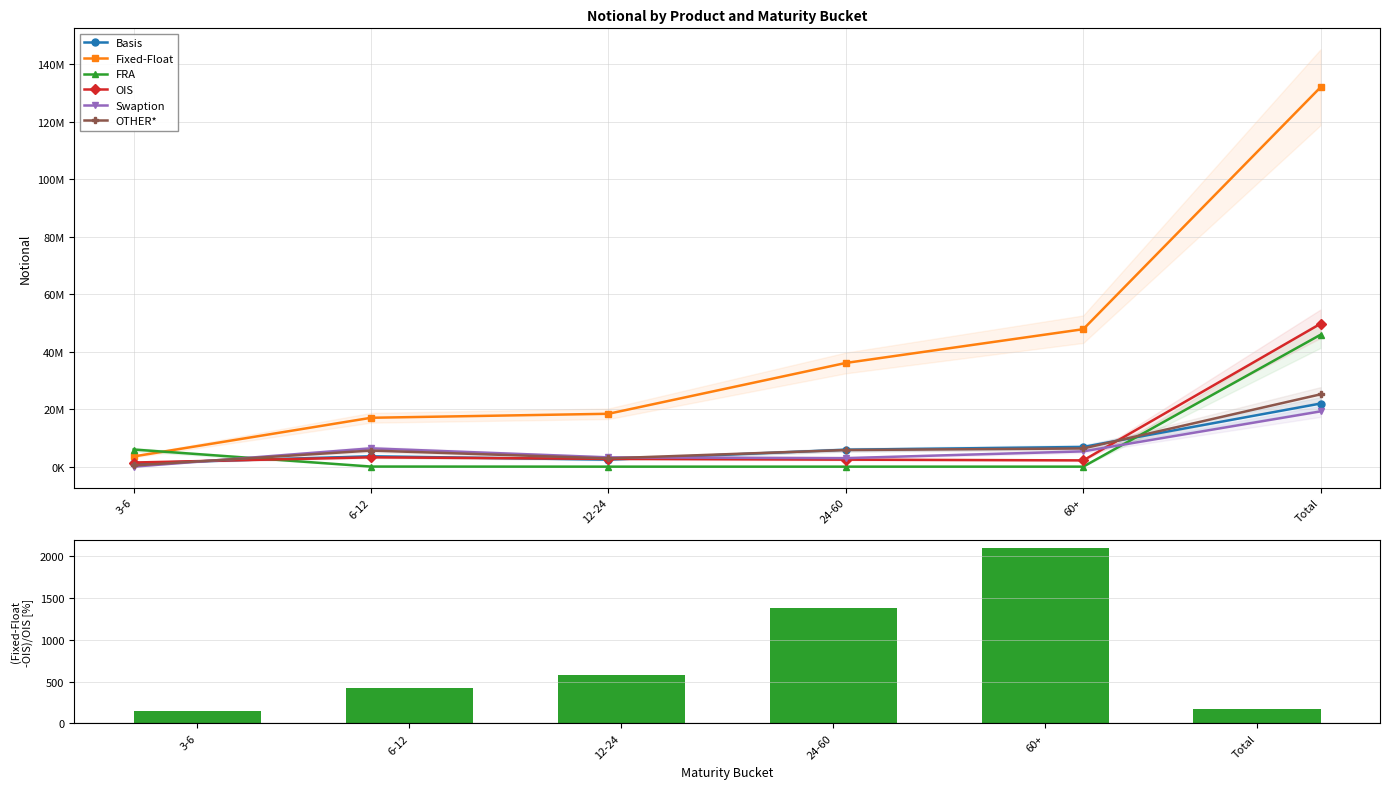

Which category has the highest value across all series?

Total